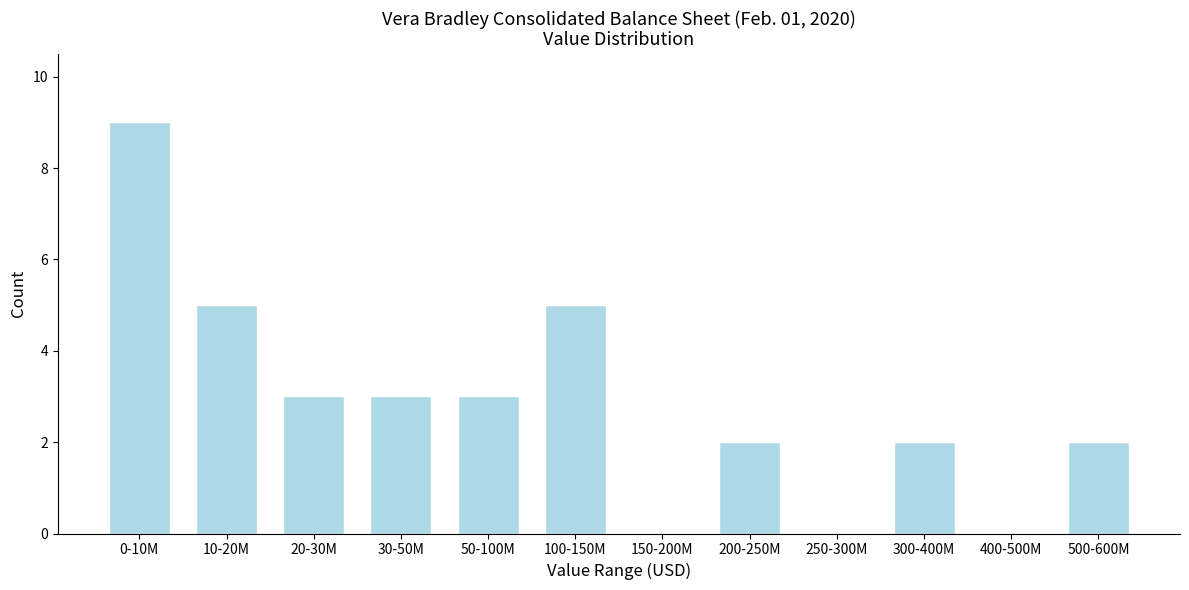

Reading left to right, list all the values displayed in this chart.

0-10M=9	10-20M=5	20-30M=3	30-50M=3	50-100M=3	100-150M=5	150-200M=0	200-250M=2	250-300M=0	300-400M=2	400-500M=0	500-600M=2